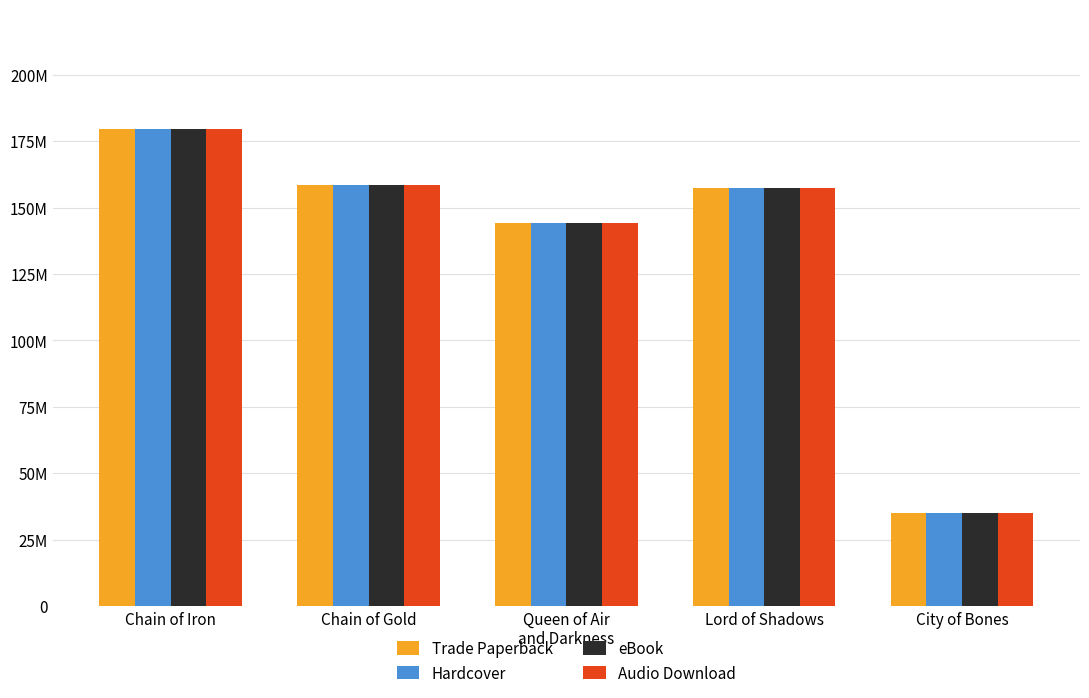

Does the chart contain stacked bars?

No